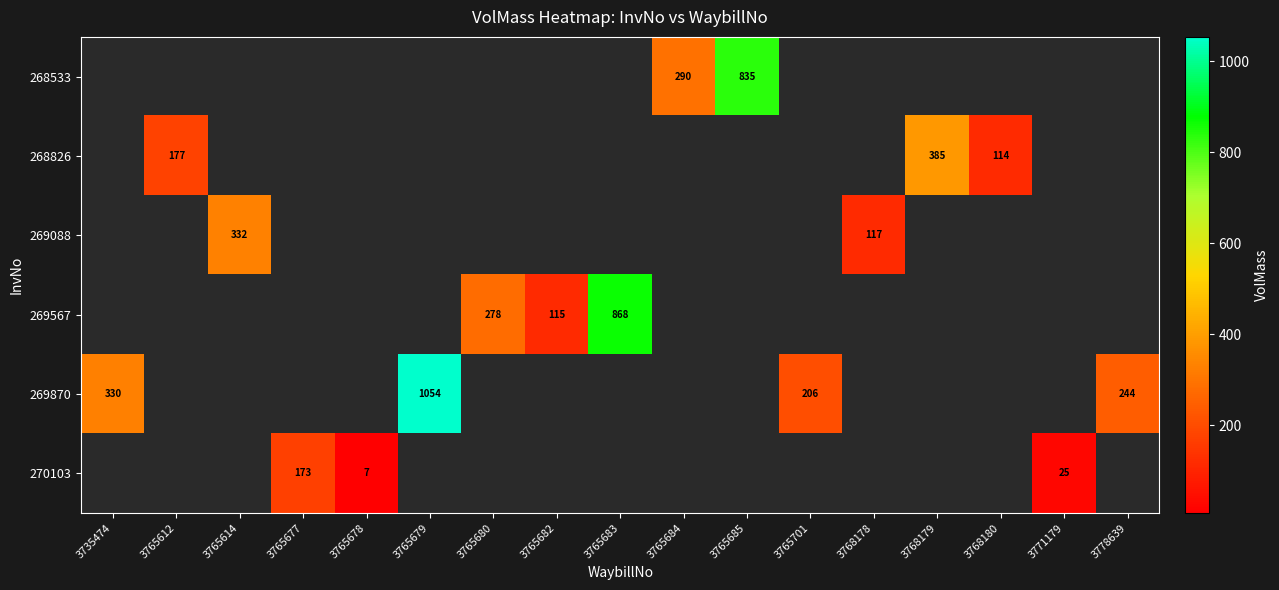

How many distinct data groups are displayed?

6